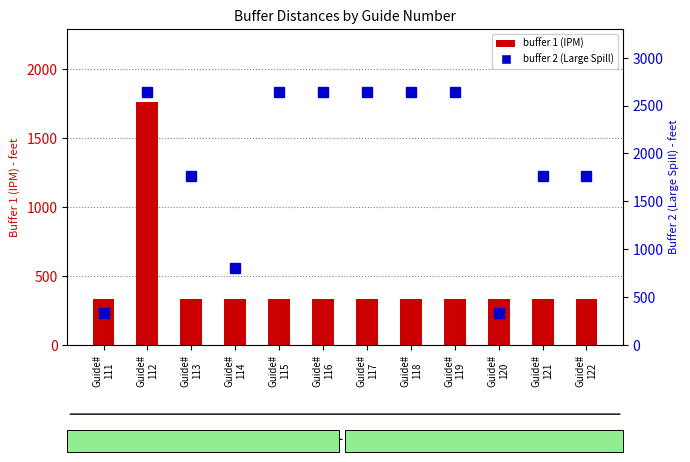

What are all the series names shown in the legend?

buffer 1 (IPM), buffer 2 (Large Spill)